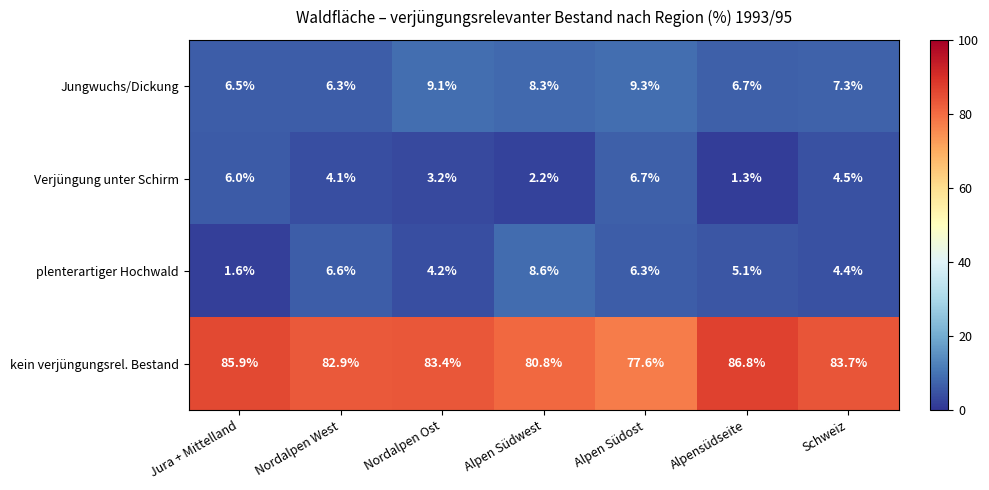

At which category does the chart reach its minimum across all series?

Alpensüdseite